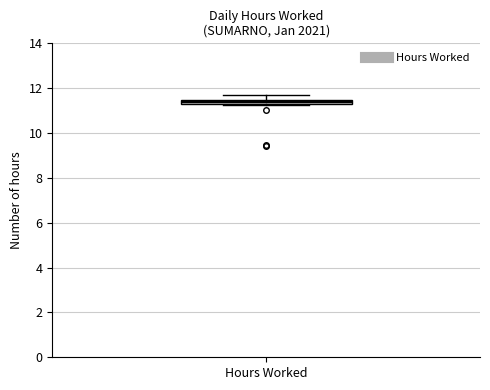

Where does the upper whisker of the box for Hours Worked end on the y-axis? The values are not printed on the chart, so give them approximately, as read against the axis.

11.6